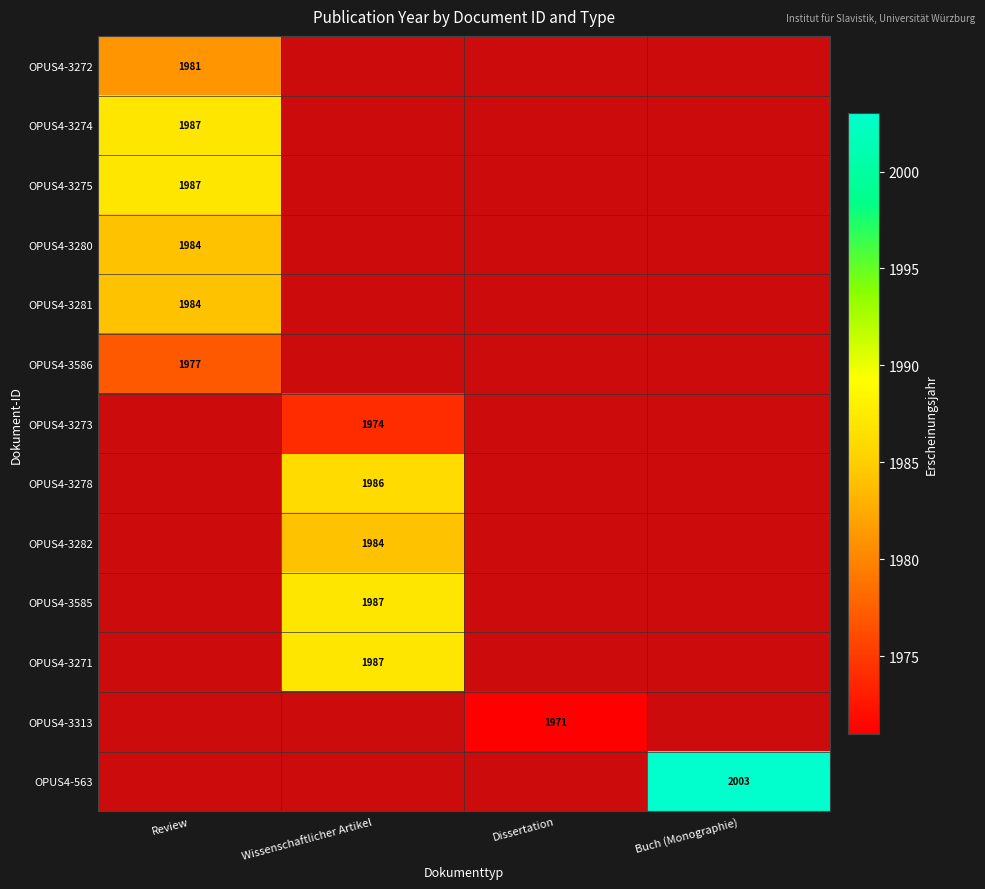

What is the greatest value displayed?

2003.0